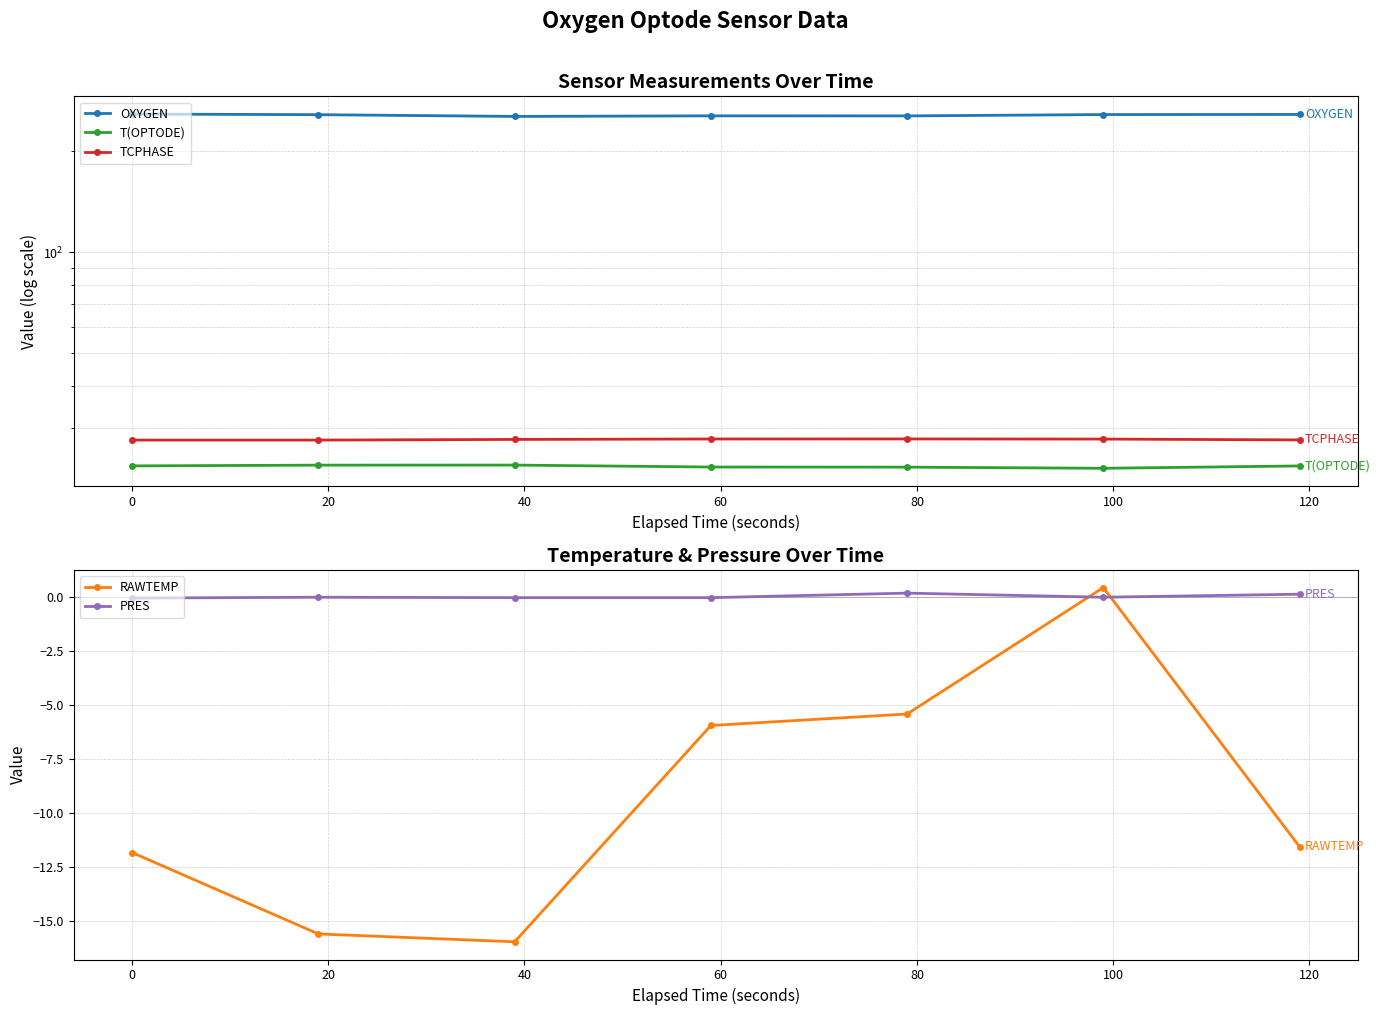

What is the value of the RAWTEMP point at the 4th from the left?

-5.9